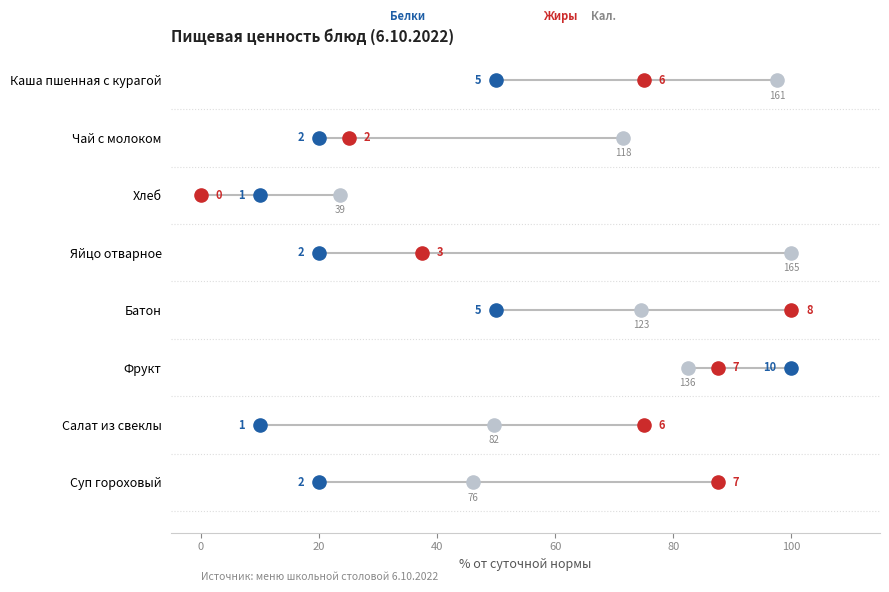

Which series has the largest total across all categories?

Калорийность